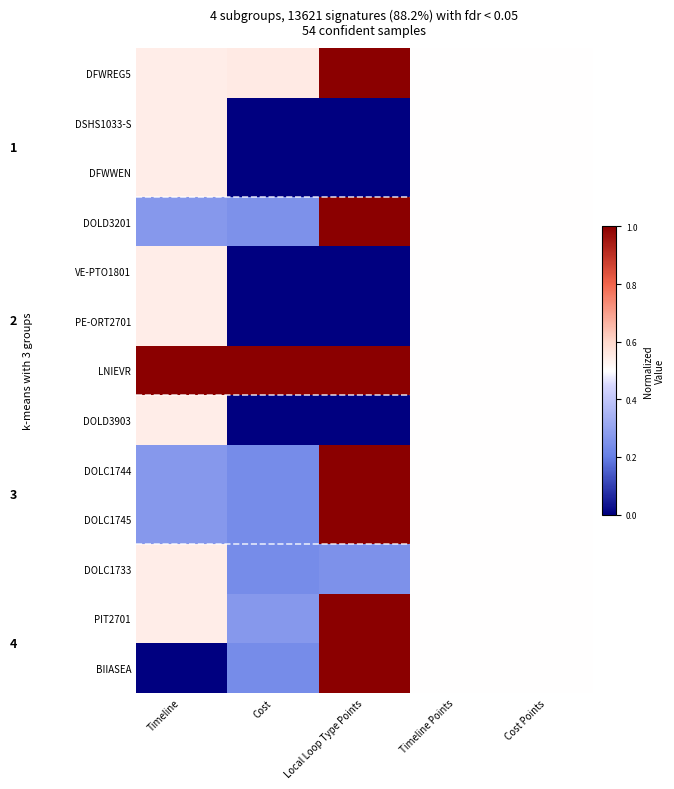

Which label corresponds to the largest value in the chart?

Local Loop Type Points